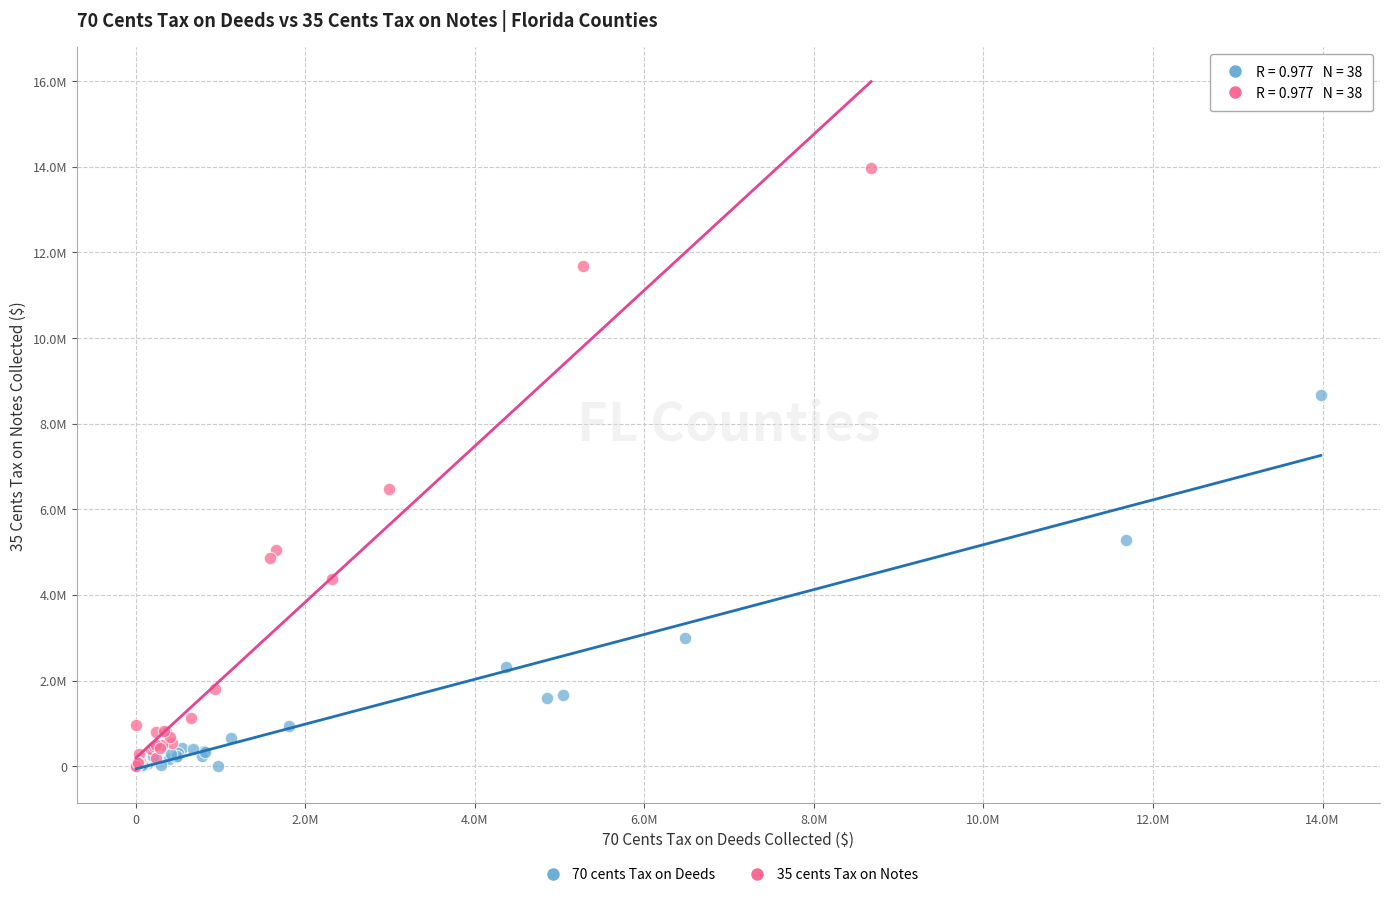

Which series has the largest Y range (max minus min)?

35 cents Tax on Notes